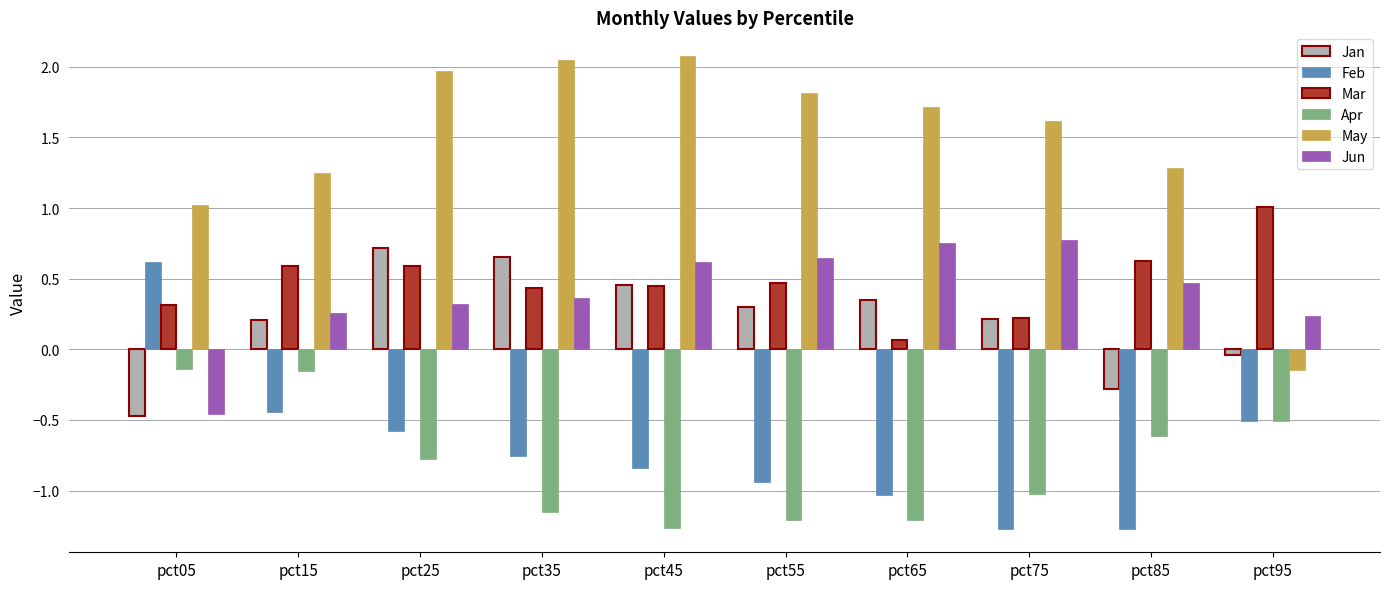

At which category is the sum across all series the highest?

pct25